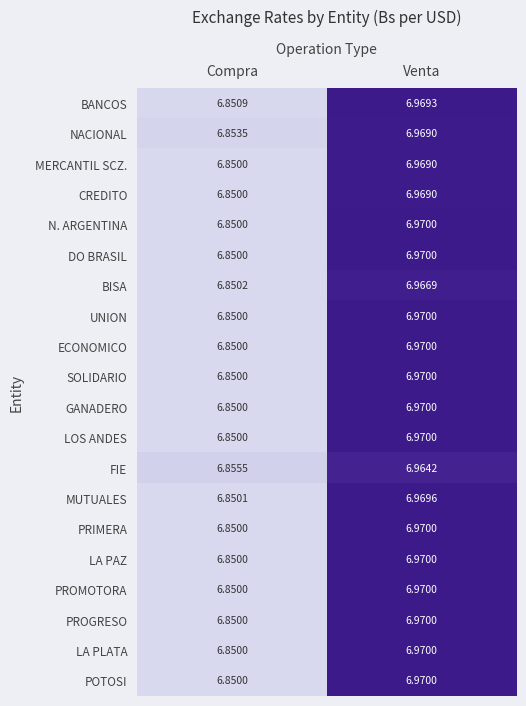

At which category does the chart reach its minimum across all series?

Compra